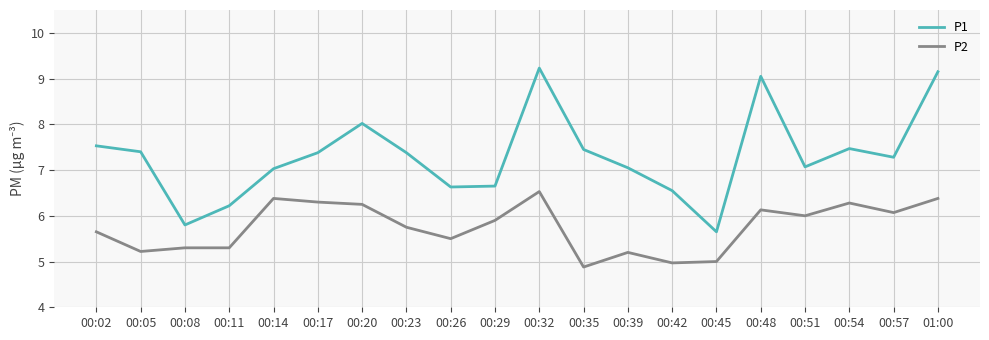

Is the value of P2 at 00:39 greater than the value of P1 at 00:57?

No